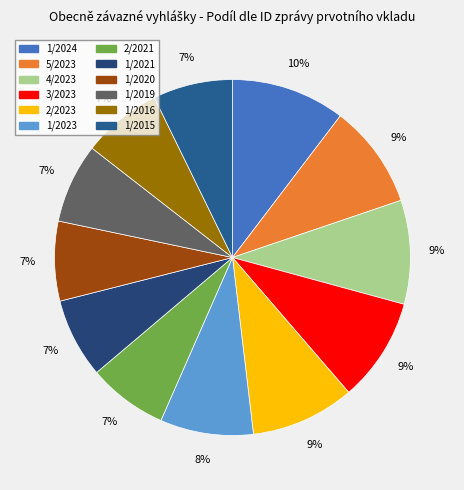

To the nearest percent, what portion does 2/2021 represent?

7%